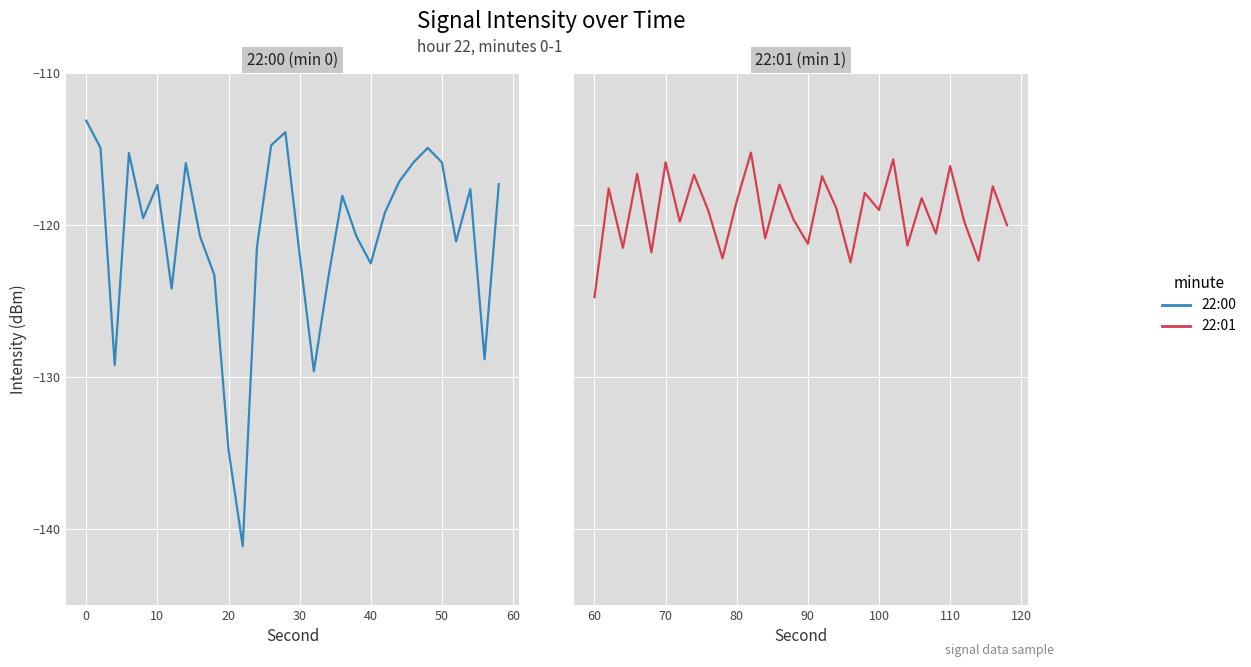

Which series has the largest total across all categories?

22:01